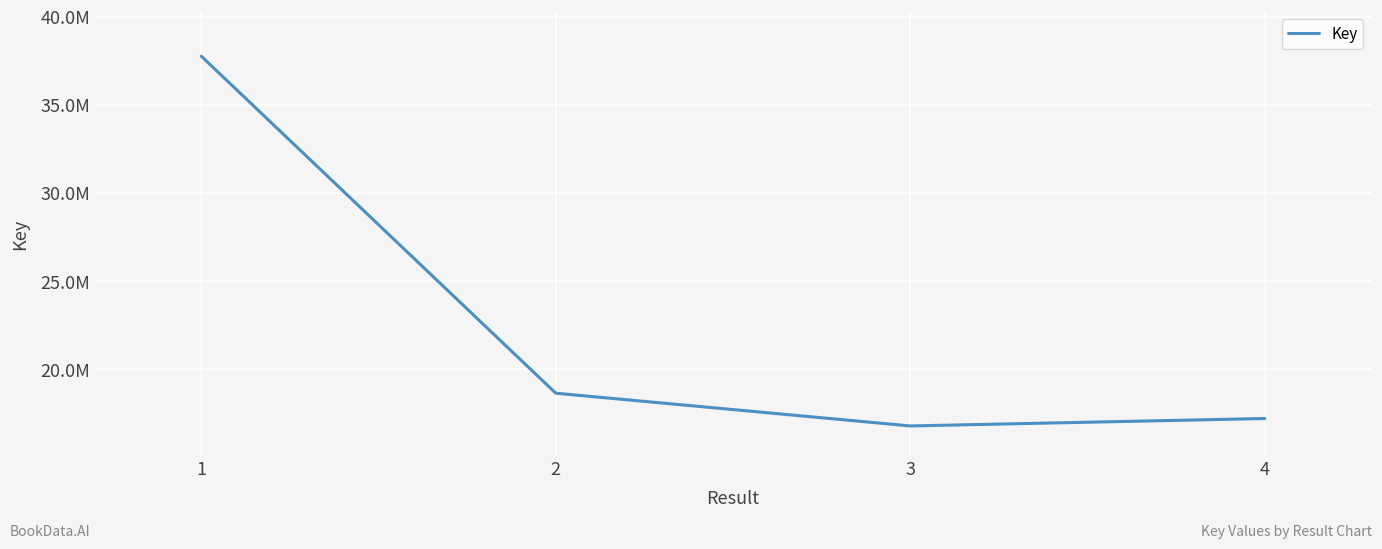

Is this an area chart (filled region under the line)?

No